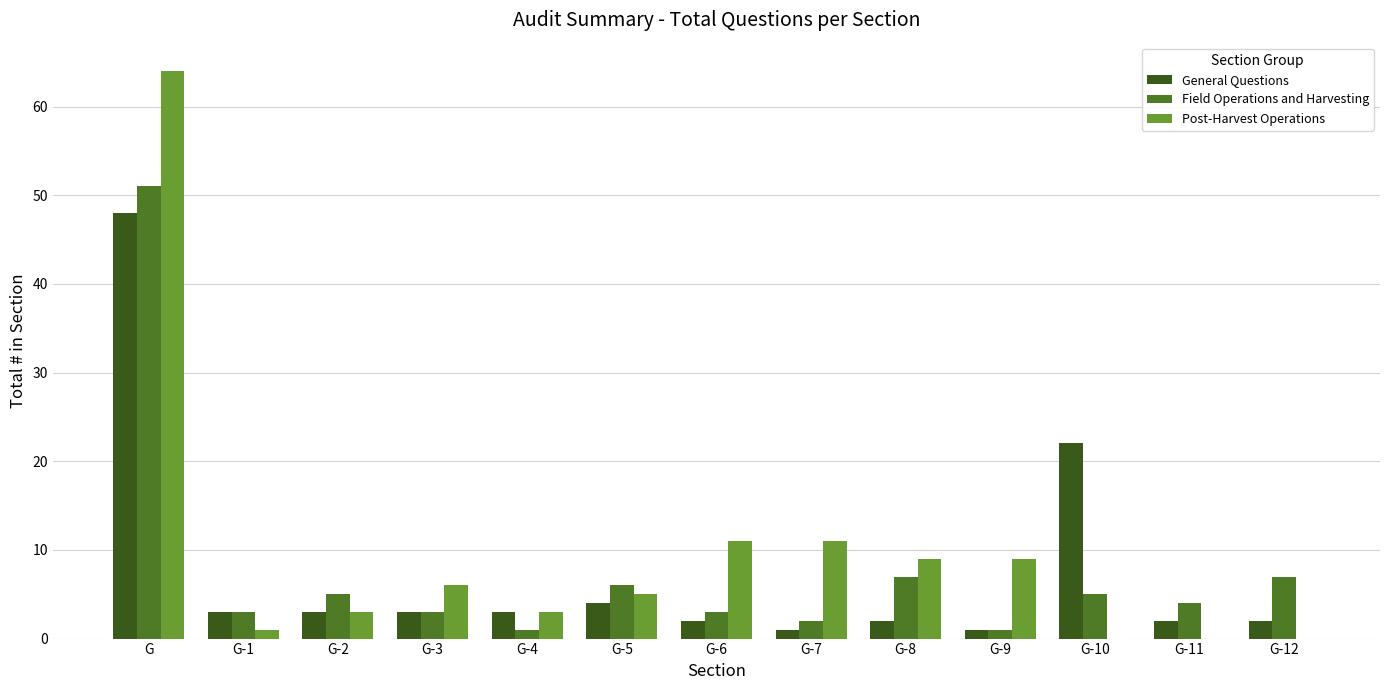

Reading right to left, extract all data points from this chart.

General Questions: G-12=2	G-11=2	G-10=22	G-9=1	G-8=2	G-7=1	G-6=2	G-5=4	G-4=3	G-3=3	G-2=3	G-1=3	G=48
Field Operations and Harvesting: G-12=7	G-11=4	G-10=5	G-9=1	G-8=7	G-7=2	G-6=3	G-5=6	G-4=1	G-3=3	G-2=5	G-1=3	G=51
Post-Harvest Operations: G-12=0	G-11=0	G-10=0	G-9=9	G-8=9	G-7=11	G-6=11	G-5=5	G-4=3	G-3=6	G-2=3	G-1=1	G=64